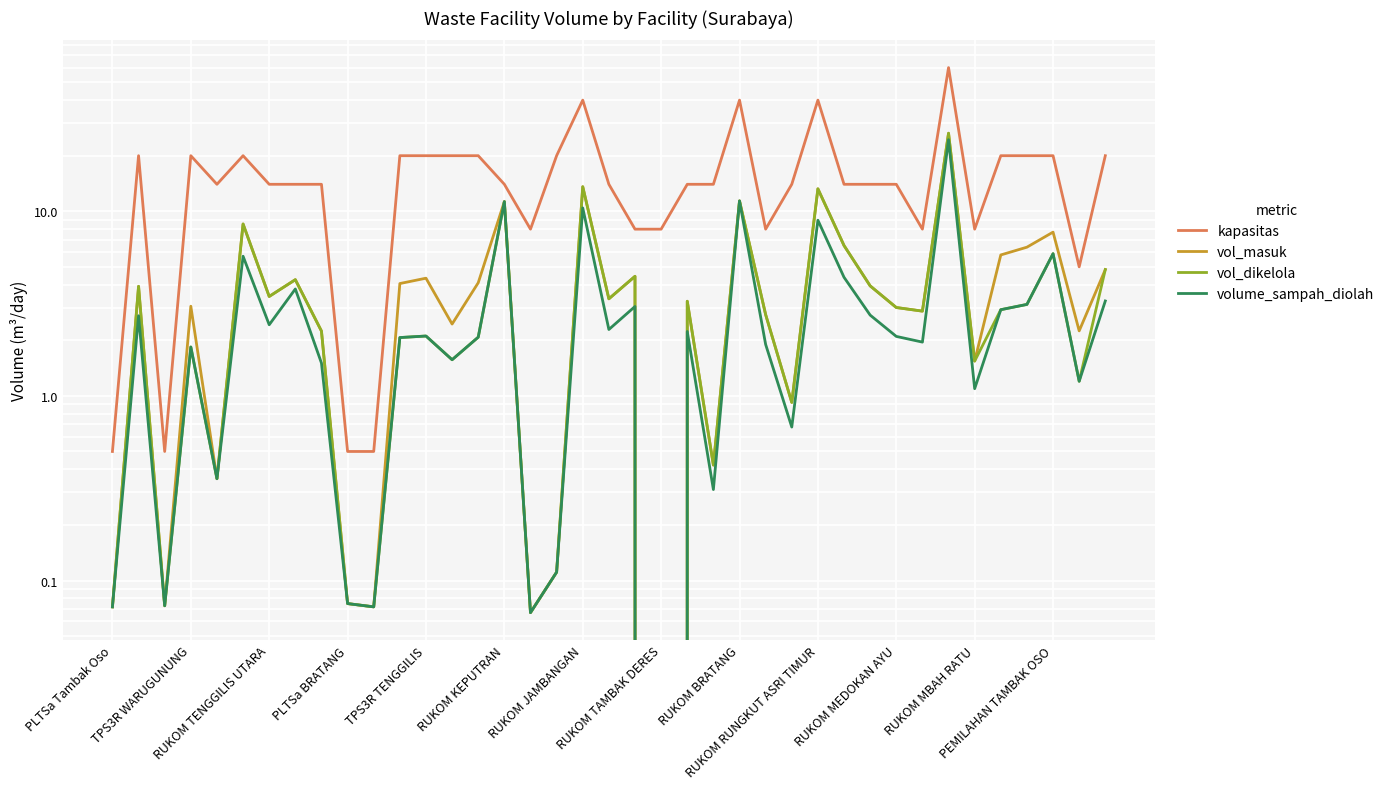

Between 35 and 21, which is larger?

35